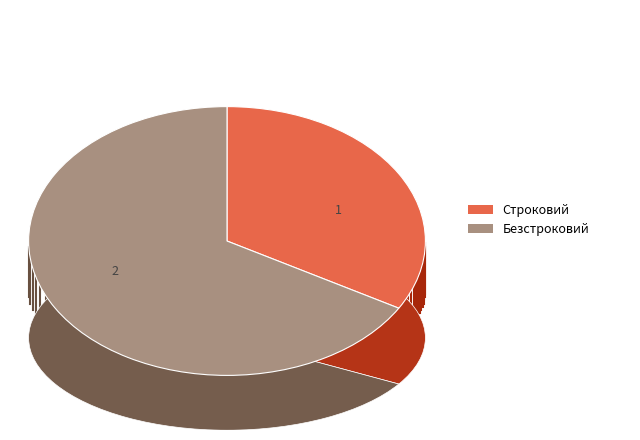

What is the change in value from Строковий to Безстроковий?

+1